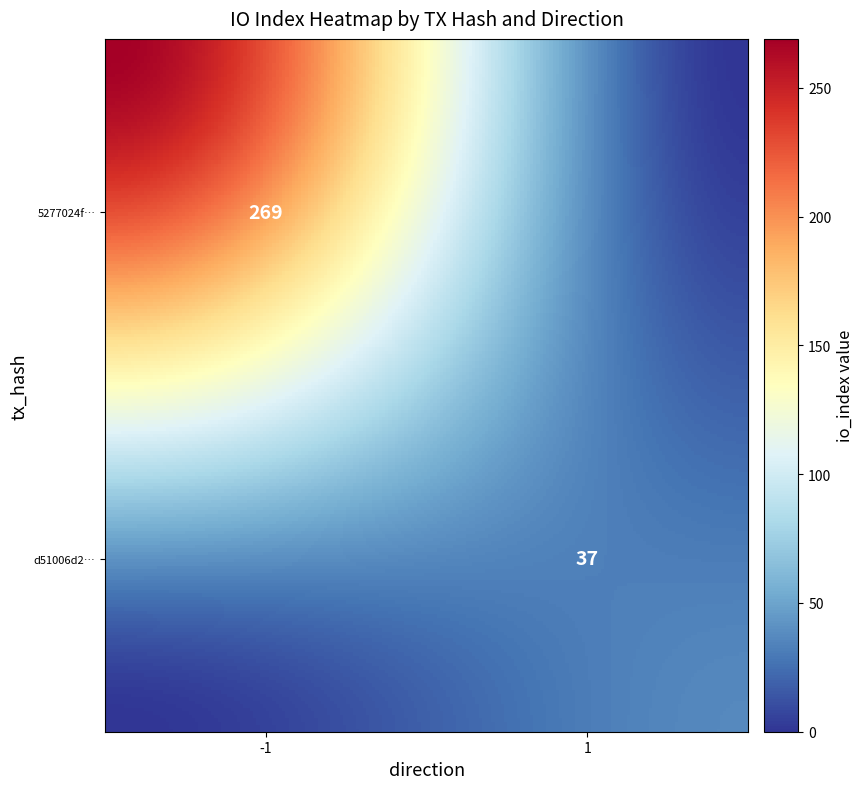

How many d51006d2133b61cef4ec6573434972b3c9f4543 values are between 1 and 37?

2